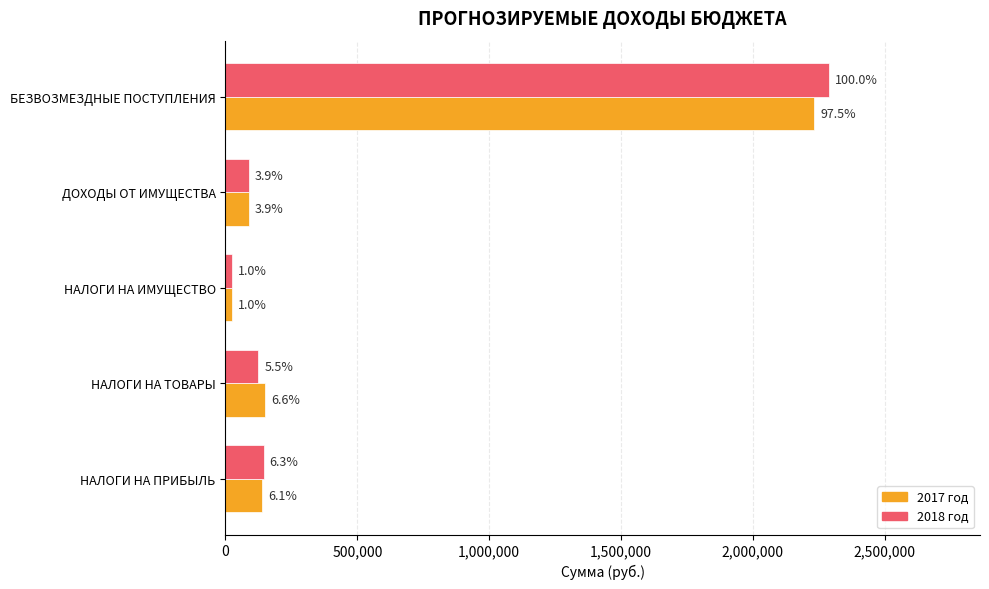

What is the highest value of the 2018 год series?

2289400